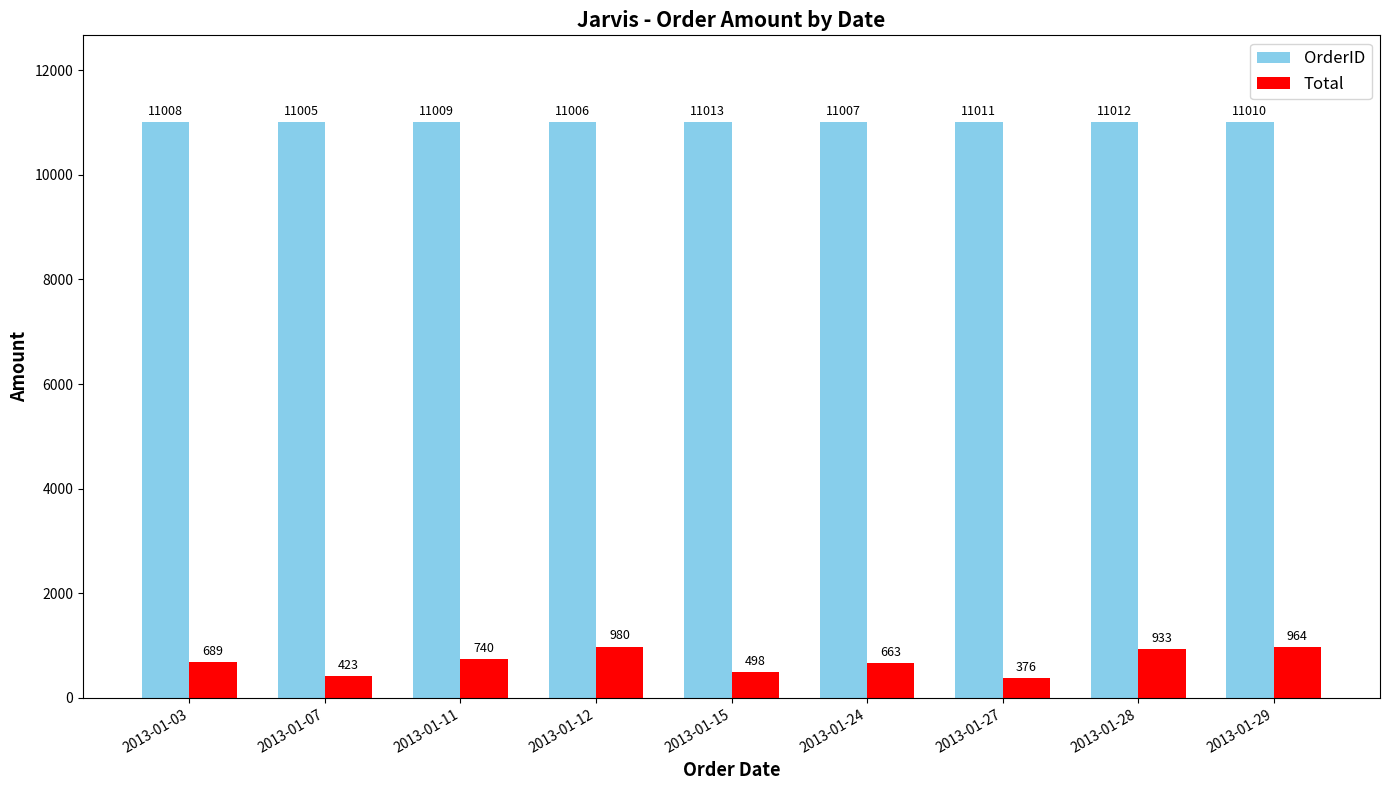

List the series in order of their peak value, lowest first.

Total, OrderID